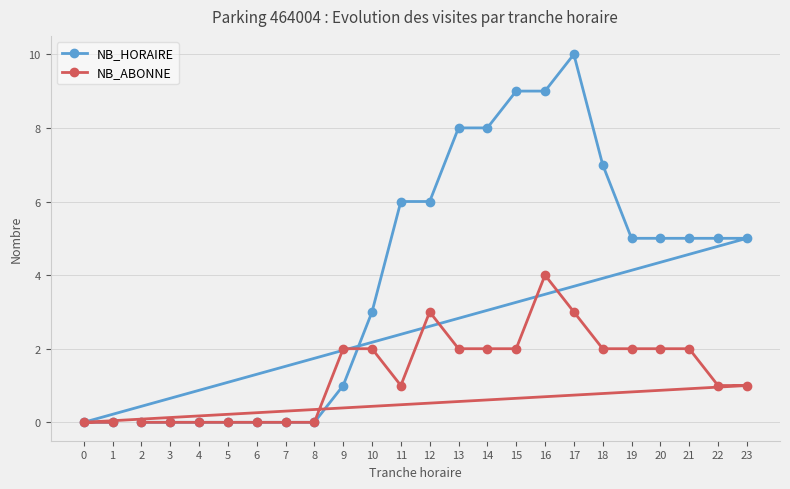

Between 2 and 4, which series saw the biggest shift?

NB_HORAIRE